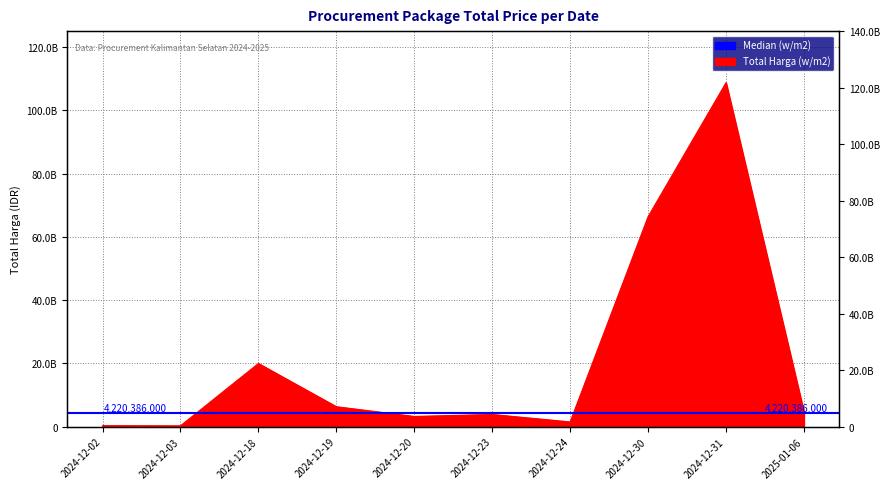

Where does the data first go above 4613012370?

2024-12-18